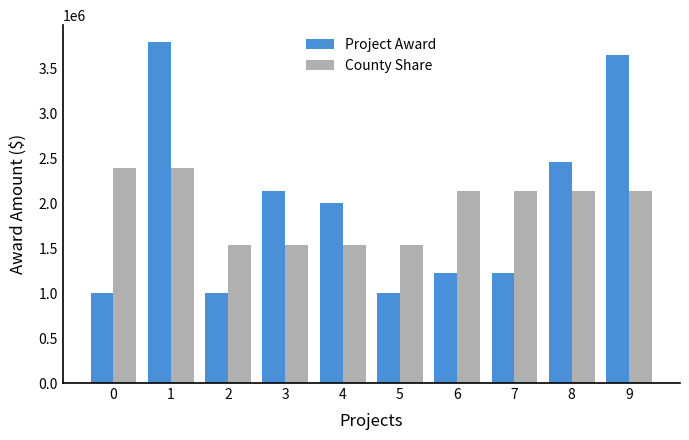

List the series in order of their peak value, highest first.

Project Award, County Share